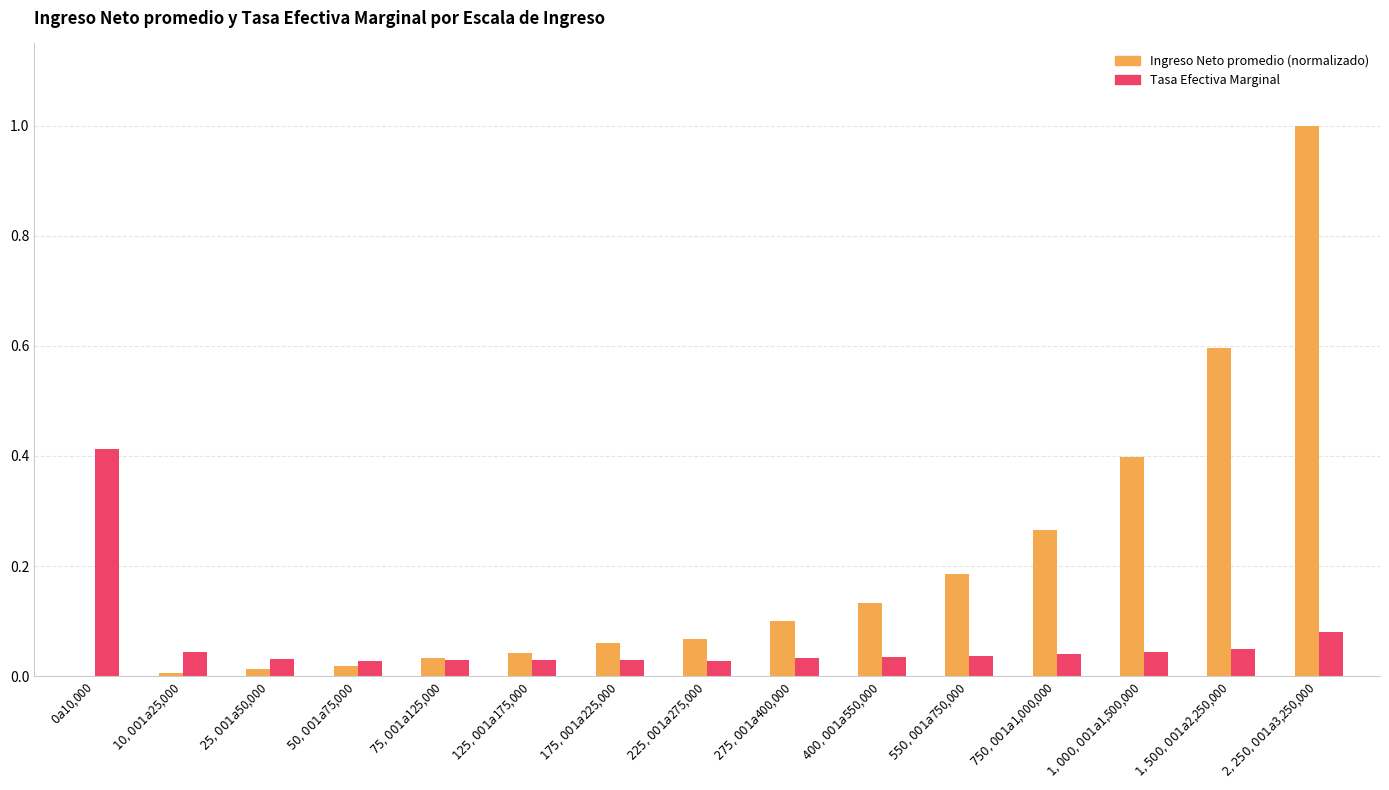

What is the highest value of the Ingreso Neto promedio (normalizado) series?

1.0